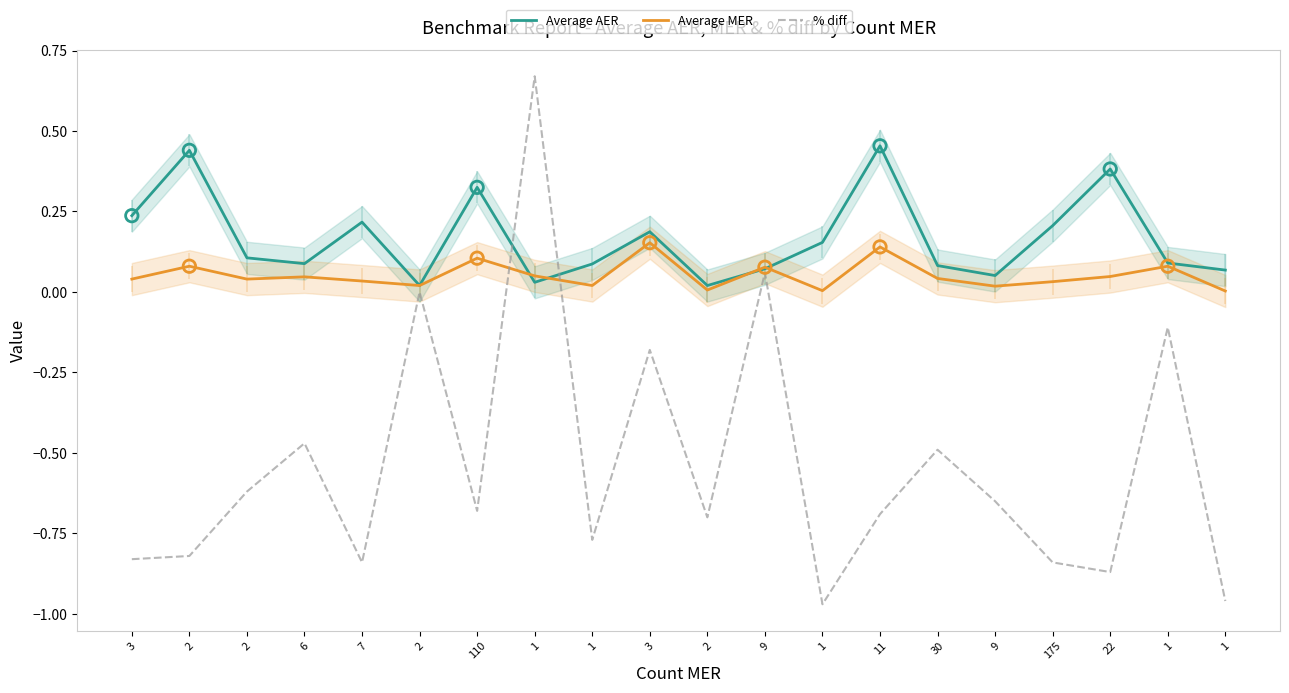

At which category is the sum across all series the highest?

1